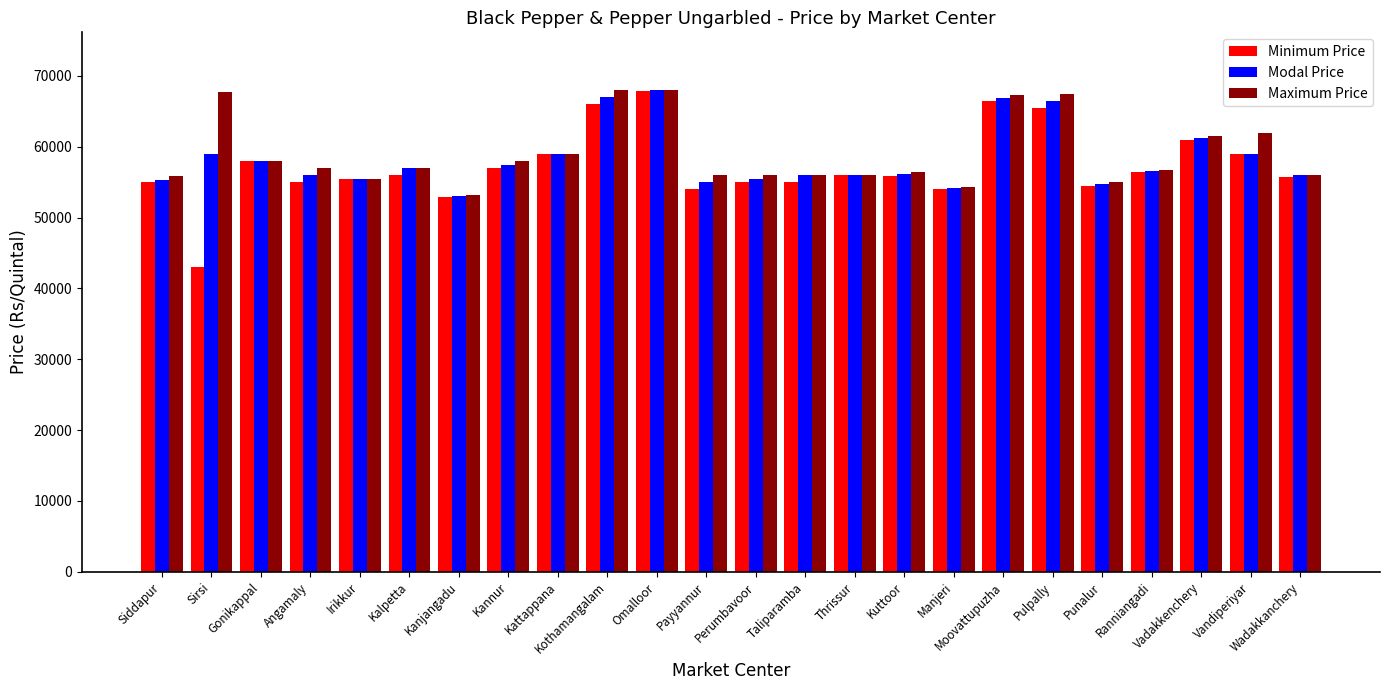

The Modal Price series shows 22643 at Kothamangalam. True or false?

False